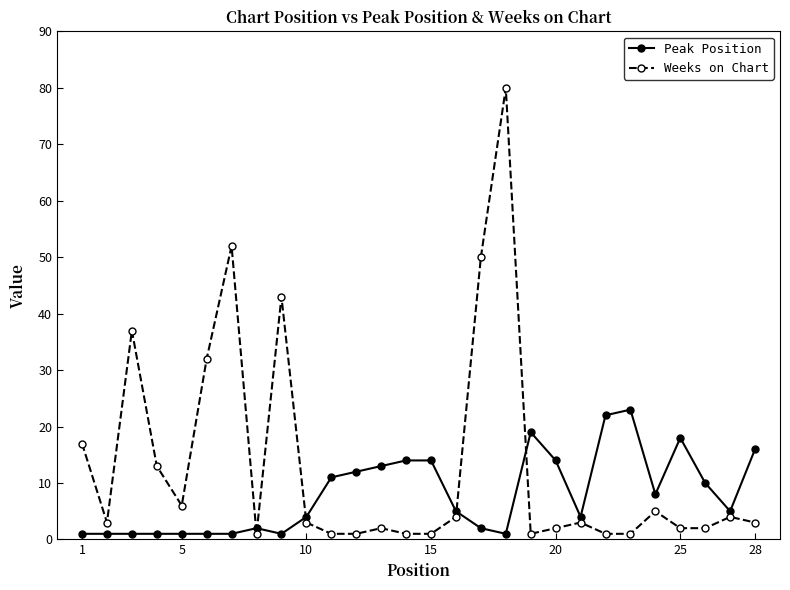

What is the highest value of the Peak Position series?

23